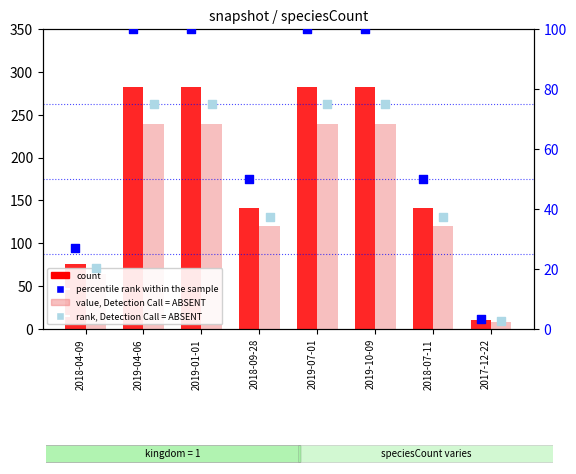

At which category is the sum across all series the highest?

2019-04-06